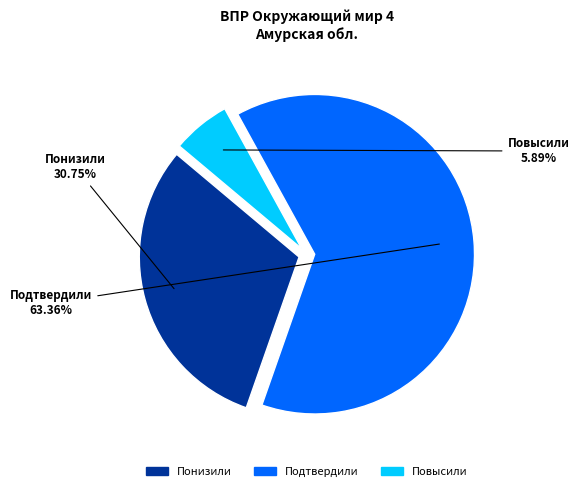

How many slices are in this pie chart?

3